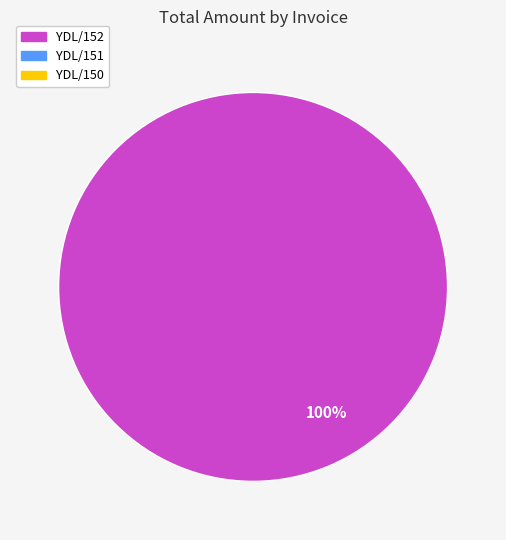

Count the number of slices in the pie.

1